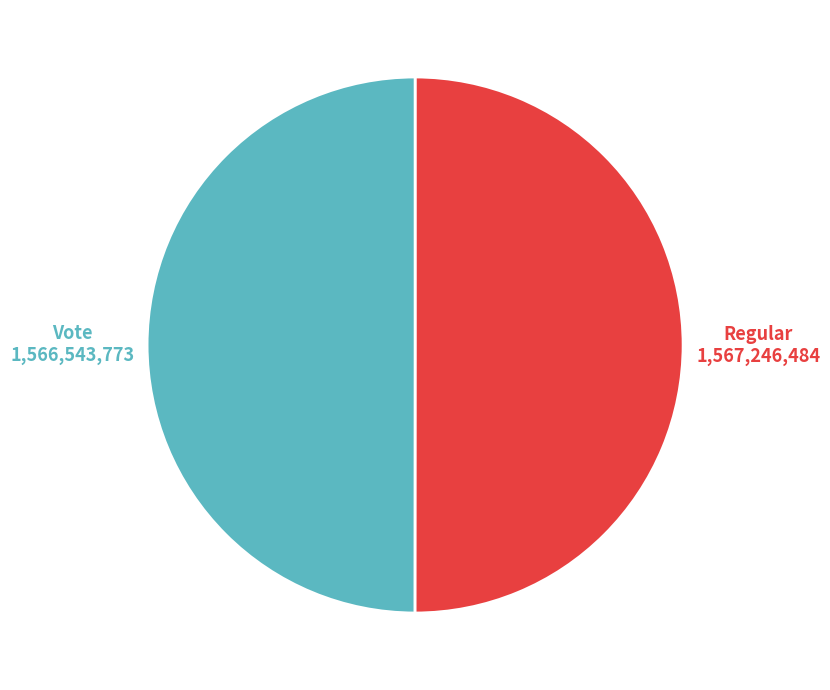

Is the sum of Regular and Vote greater than half?

Yes